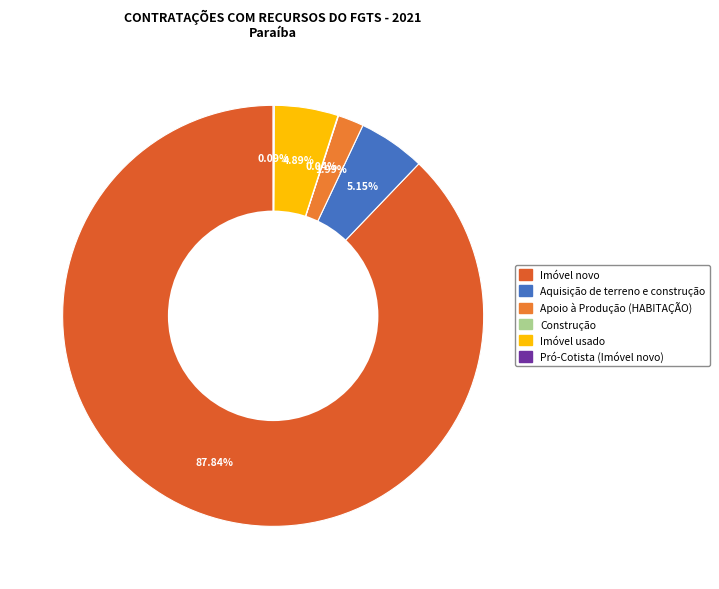

True or false: Imóvel novo accounts for 99% of the total.

False